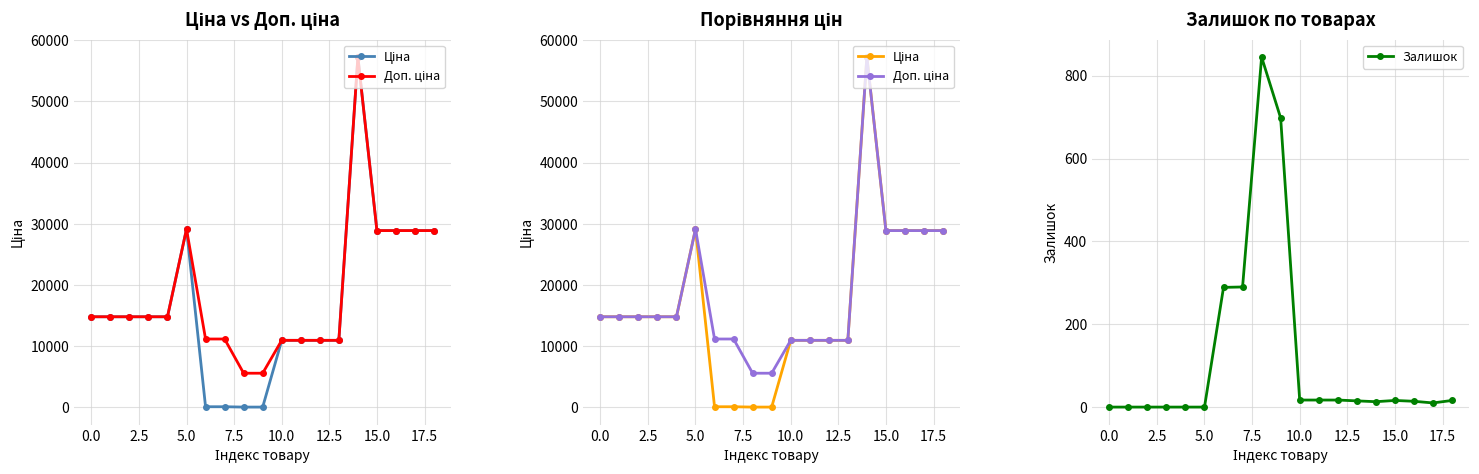

Count the number of categories in the chart.

19